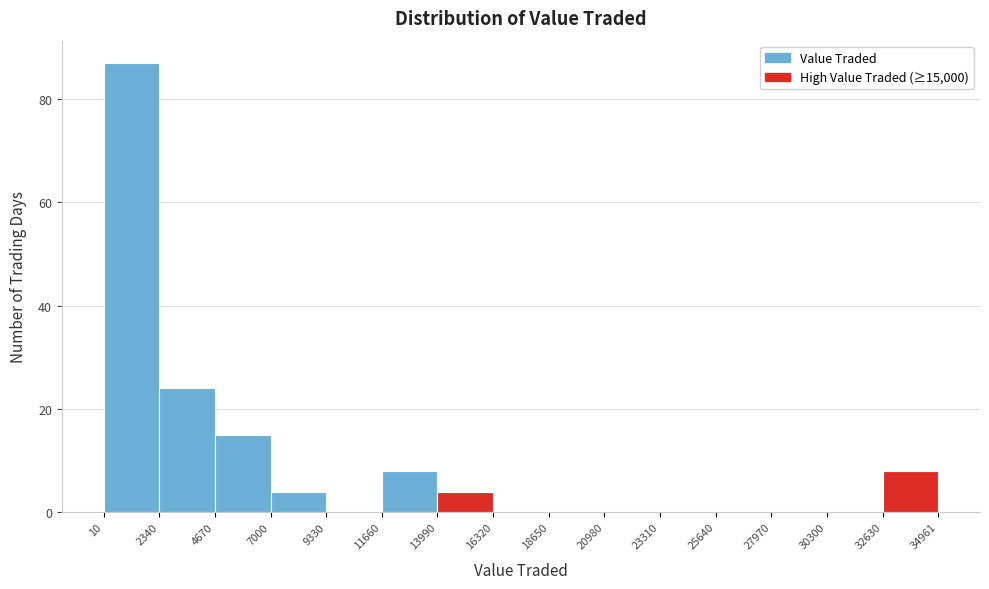

Reading left to right, list every bar in this chart as the range it spans on the x-axis followed by its height. The values are not printed on the chart, so give them approximately, as read against the axis.

10 to 2340: 88
2340 to 4670: 24
4670 to 7000: 16
7000 to 9330: 4
9330 to 11660: 0
11660 to 13990: 8
13990 to 16320: 4
16320 to 18650: 0
18650 to 20980: 0
20980 to 23310: 0
23310 to 25640: 0
25640 to 27970: 0
27970 to 30300: 0
30300 to 32630: 0
32630 to 34961: 8